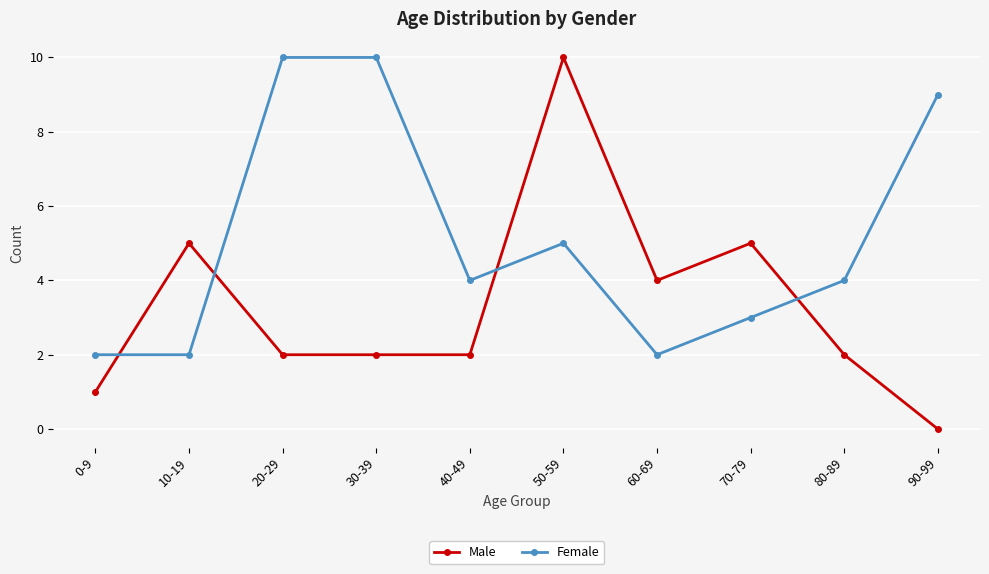

How many intersections are there between Female and Male?

4